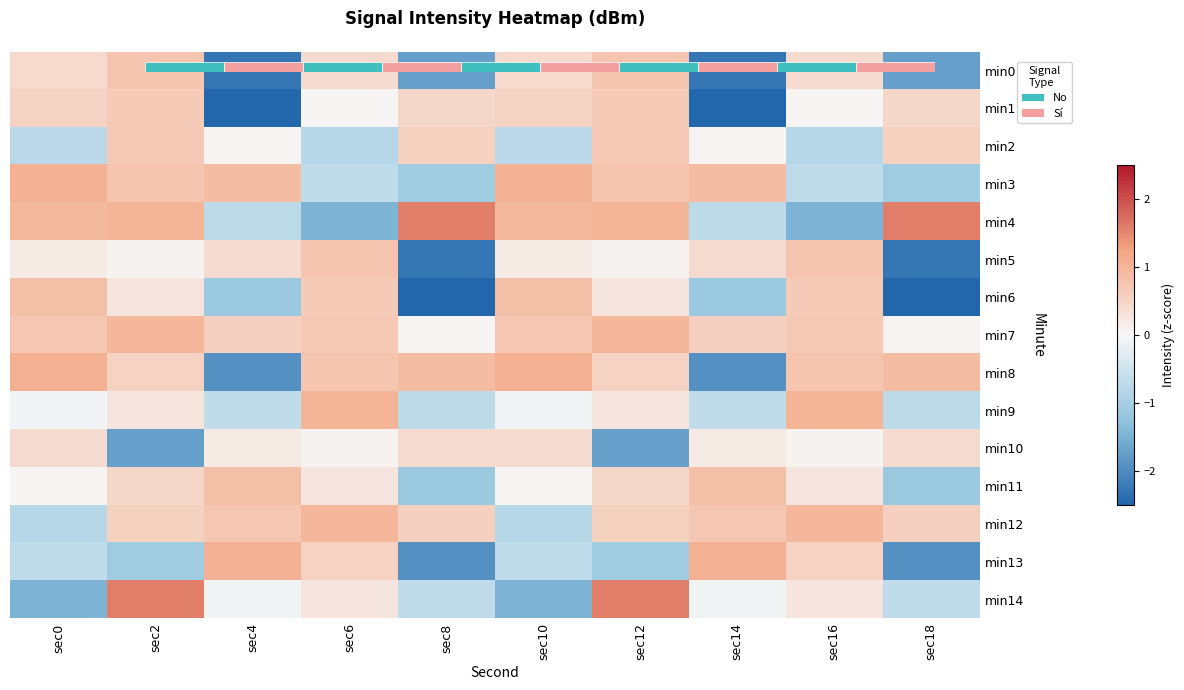

At which category does the chart reach its peak across all series?

sec8